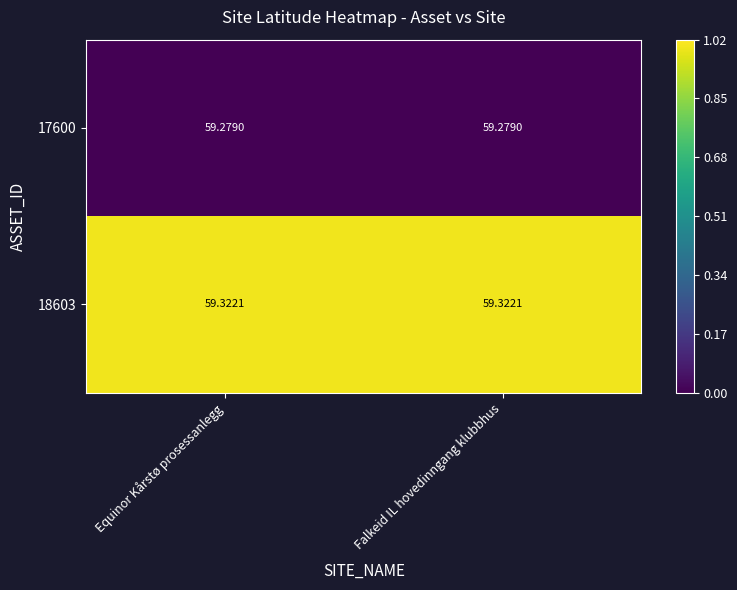

Is the value of 17600 at Falkeid IL hovedinngang klubbhus greater than the value of 18603 at Falkeid IL hovedinngang klubbhus?

No